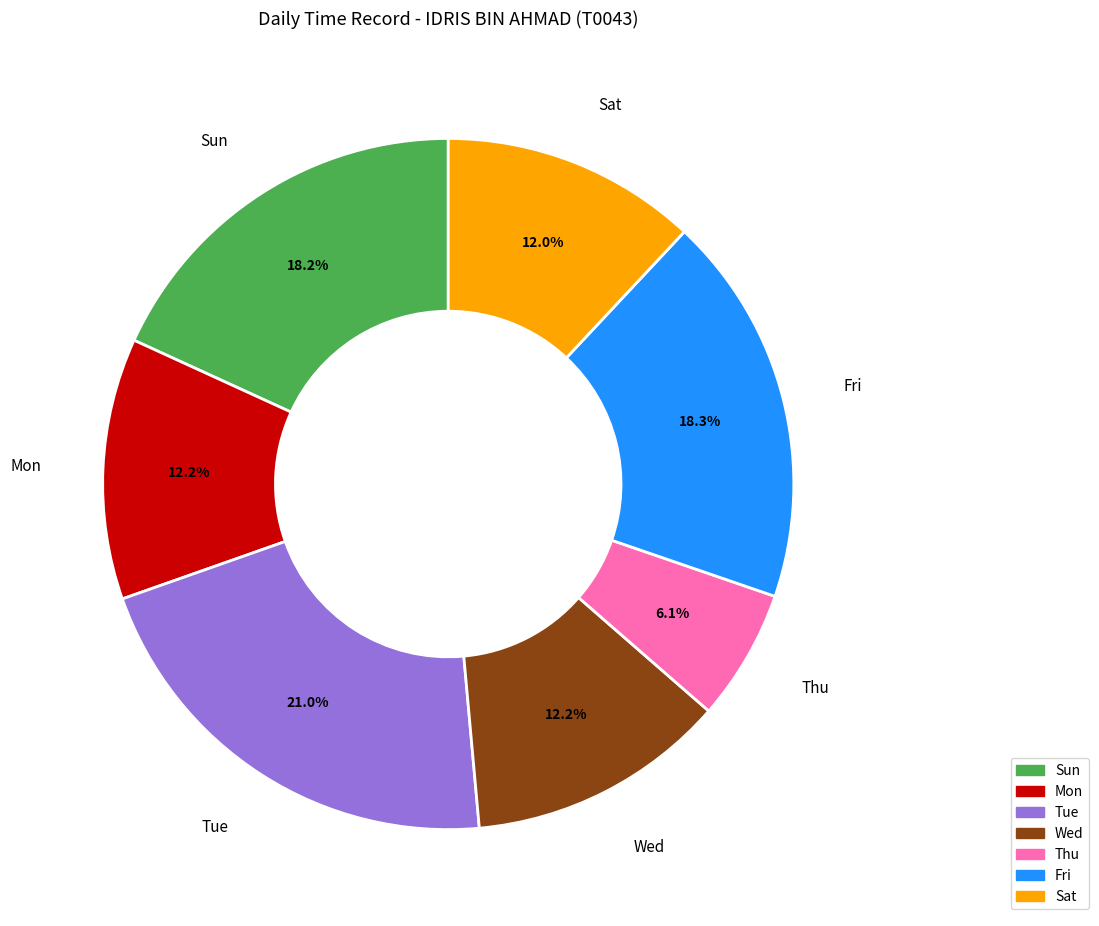

To the nearest percent, what percentage of the pie is Sun?

18%